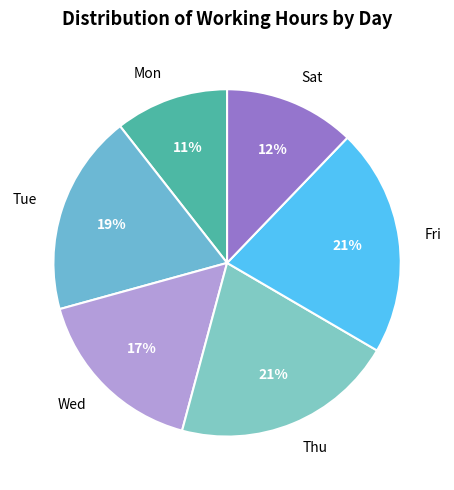

Count the number of slices in the pie.

6